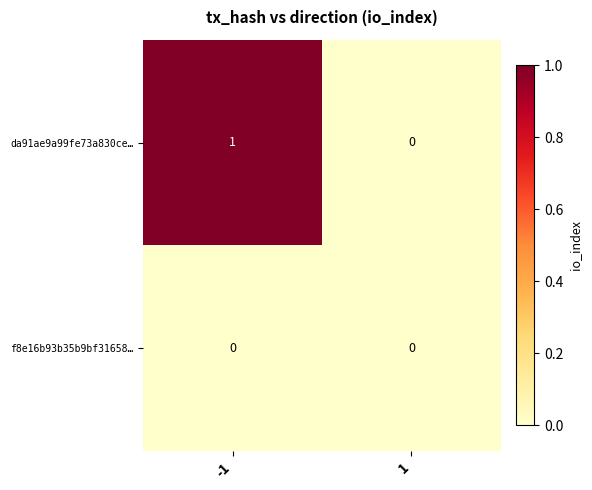

What is the total value across all series at -1?

1